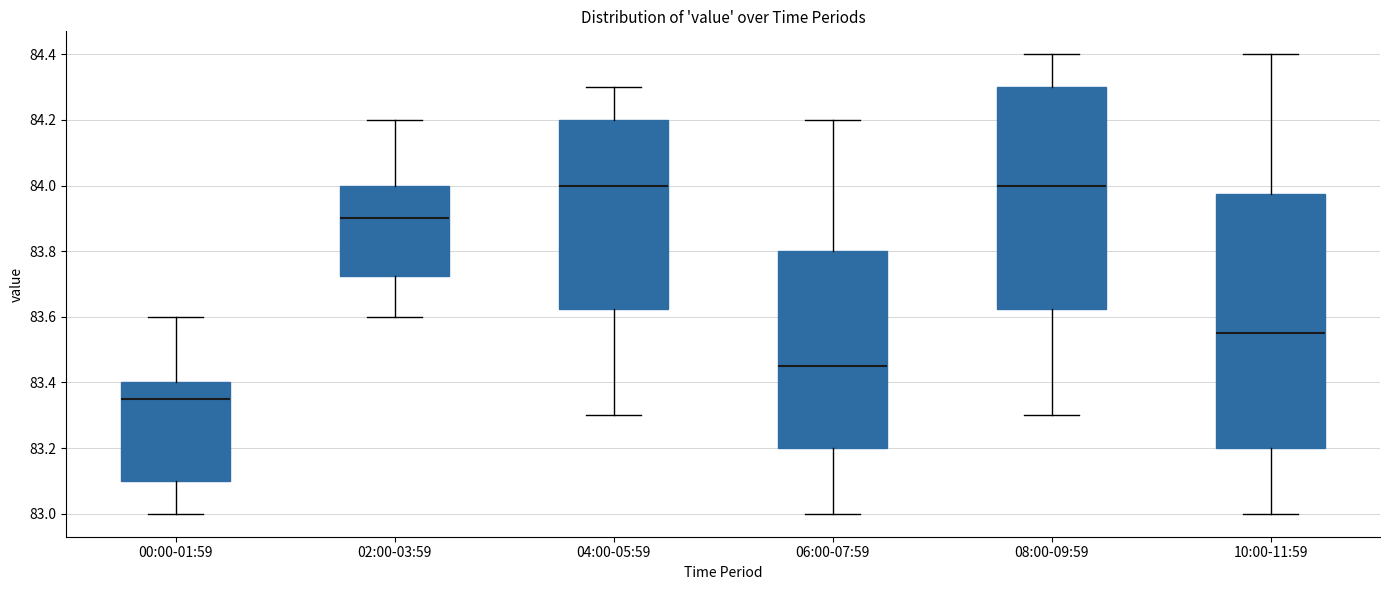

Reading left to right, read every box against the y-axis: the position of its median line, the range the box covers, and the ends of its whiskers. The values are not printed on the chart, so give them approximately, as read against the axis.

00:00-01:59: median 83.36, box 83.10 to 83.40, whiskers 83.00 to 83.60
02:00-03:59: median 83.90, box 83.72 to 84.00, whiskers 83.60 to 84.20
04:00-05:59: median 84.00, box 83.62 to 84.20, whiskers 83.30 to 84.30
06:00-07:59: median 83.46, box 83.20 to 83.80, whiskers 83.00 to 84.20
08:00-09:59: median 84.00, box 83.62 to 84.30, whiskers 83.30 to 84.40
10:00-11:59: median 83.56, box 83.20 to 83.98, whiskers 83.00 to 84.40